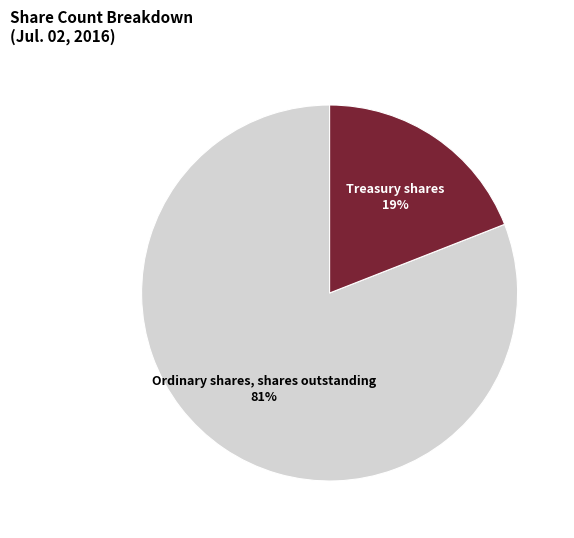

Between Ordinary shares, shares outstanding and Treasury shares, which is larger?

Ordinary shares, shares outstanding